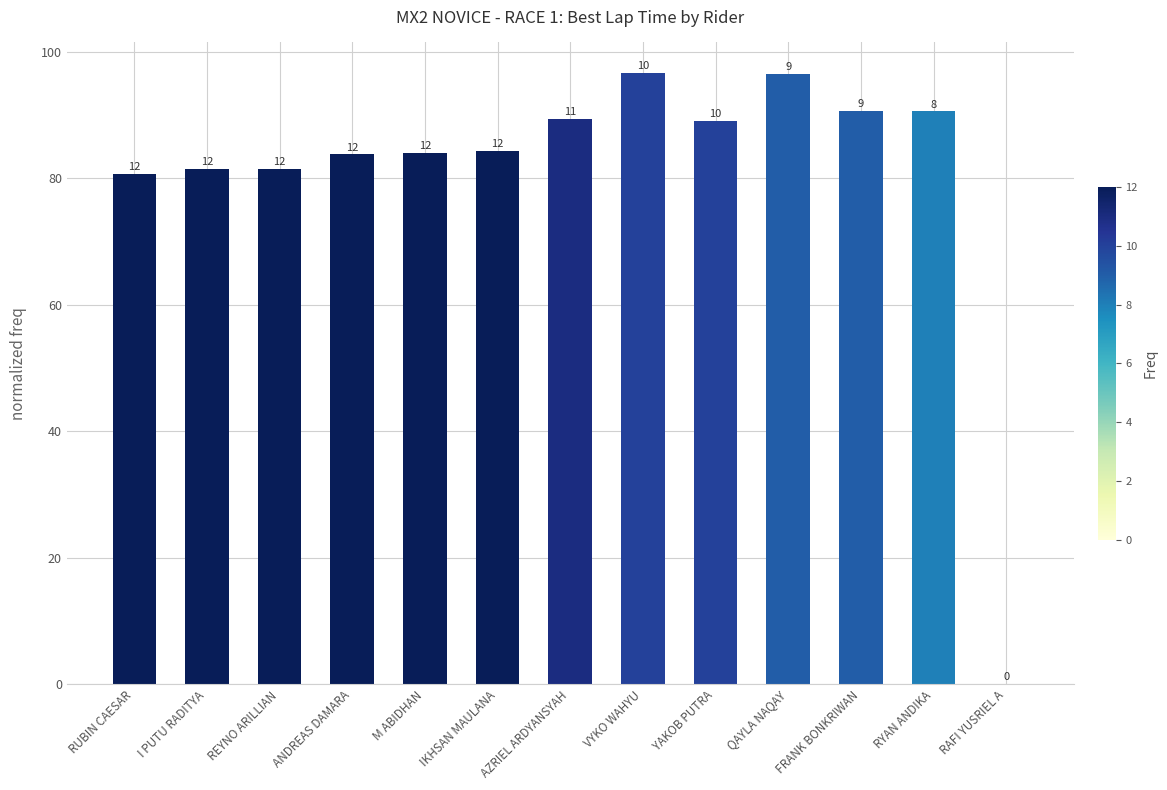

The value at RYAN ANDIKA is 90.6. True or false?

True